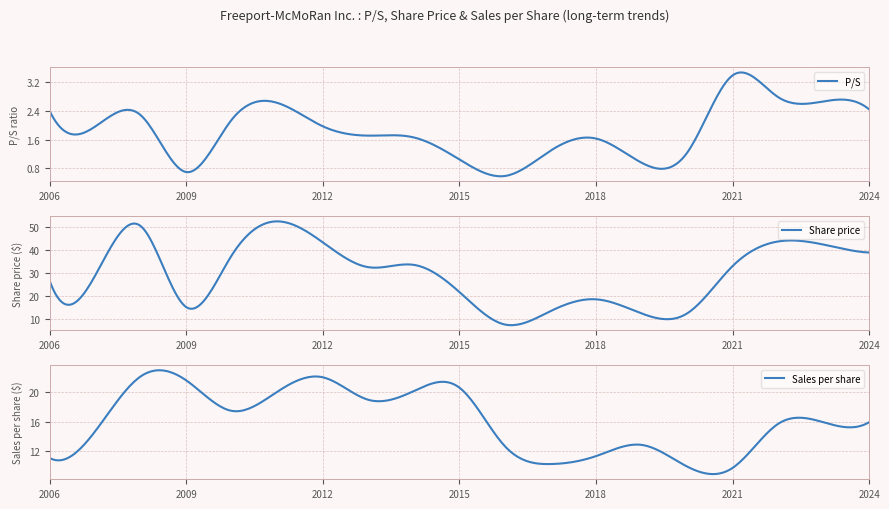

Which series has the largest range (max minus min)?

Share price